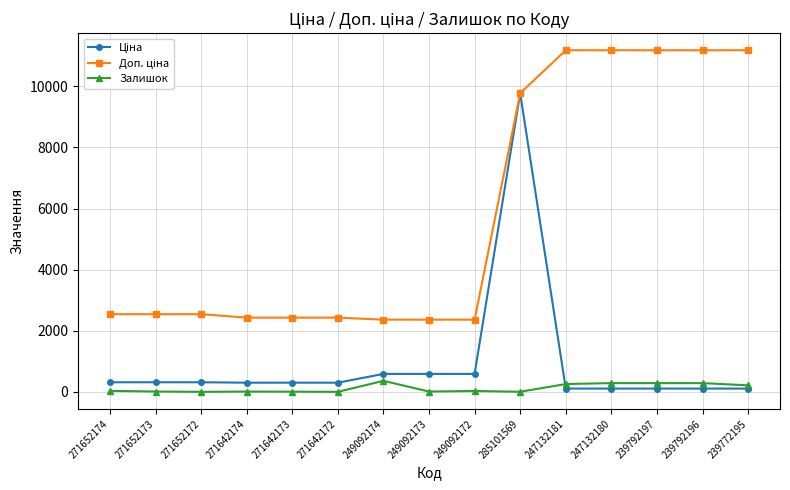

What is the difference between the maximum and minimum values in the Залишок series?

360.0